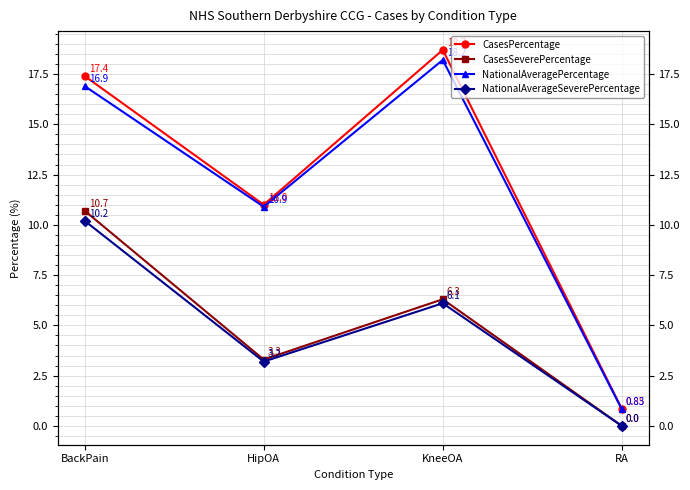

Which series has the largest range (max minus min)?

CasesPercentage